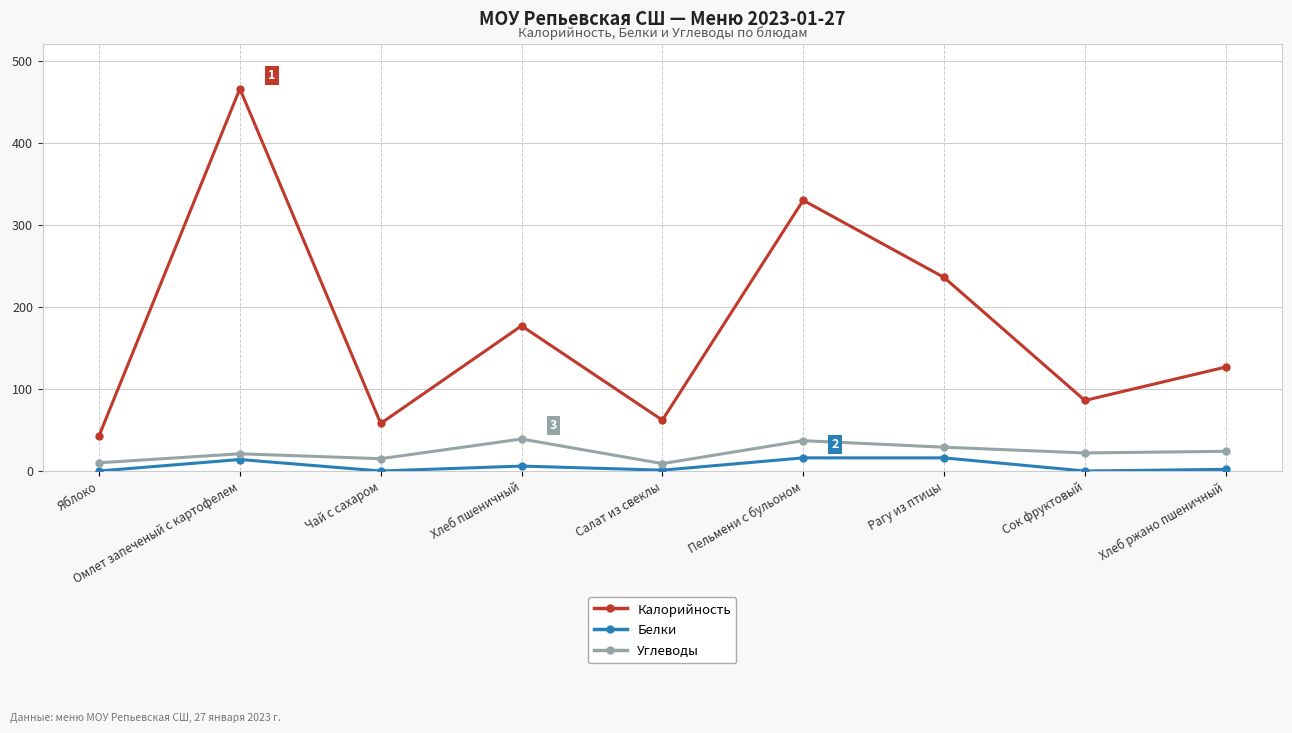

What is the label of the 9th point from the left?

Хлеб ржано пшеничный